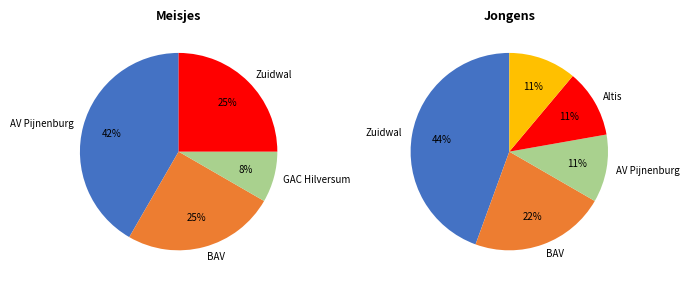

Between Meisjes and Jongens, which is larger?

Meisjes